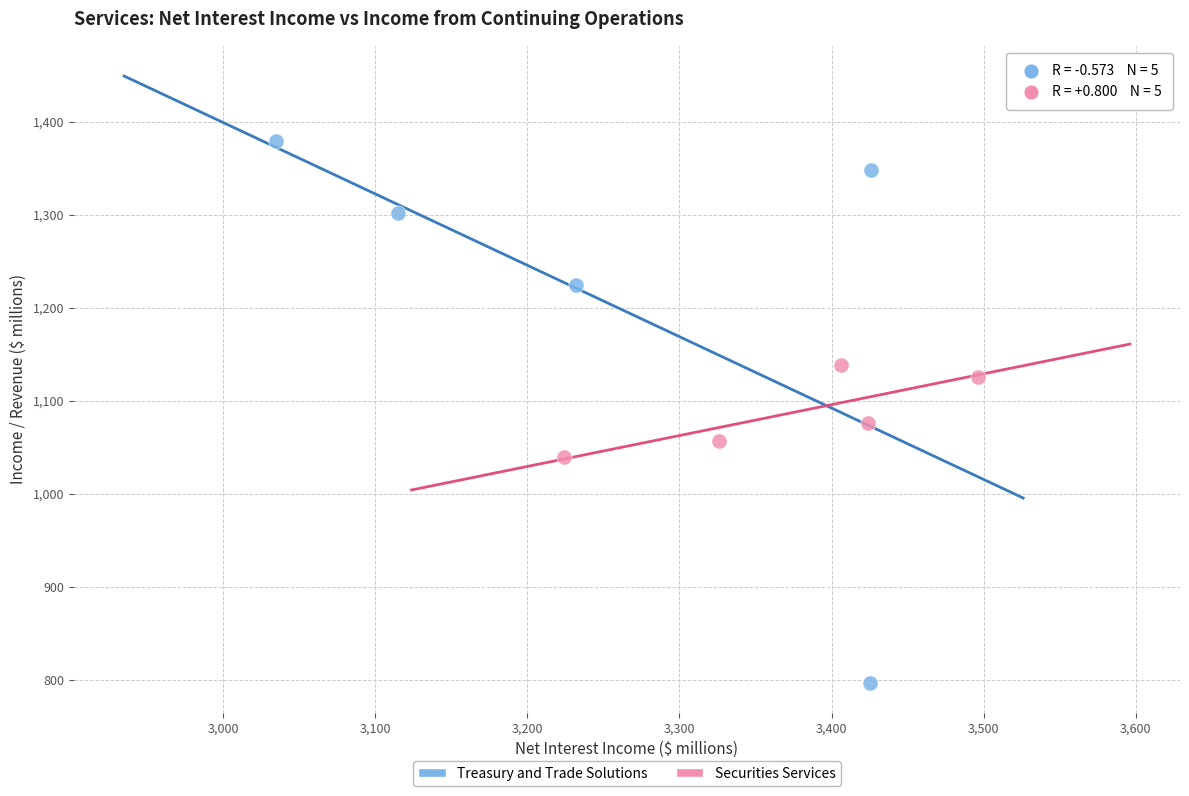

Which series has the widest spread of Y values?

Treasury and Trade Solutions